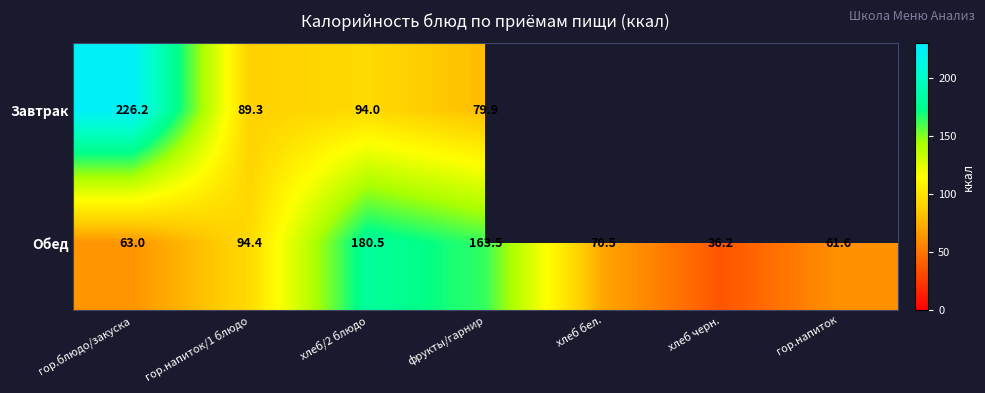

Which label corresponds to the smallest value in the chart?

хлеб черн.